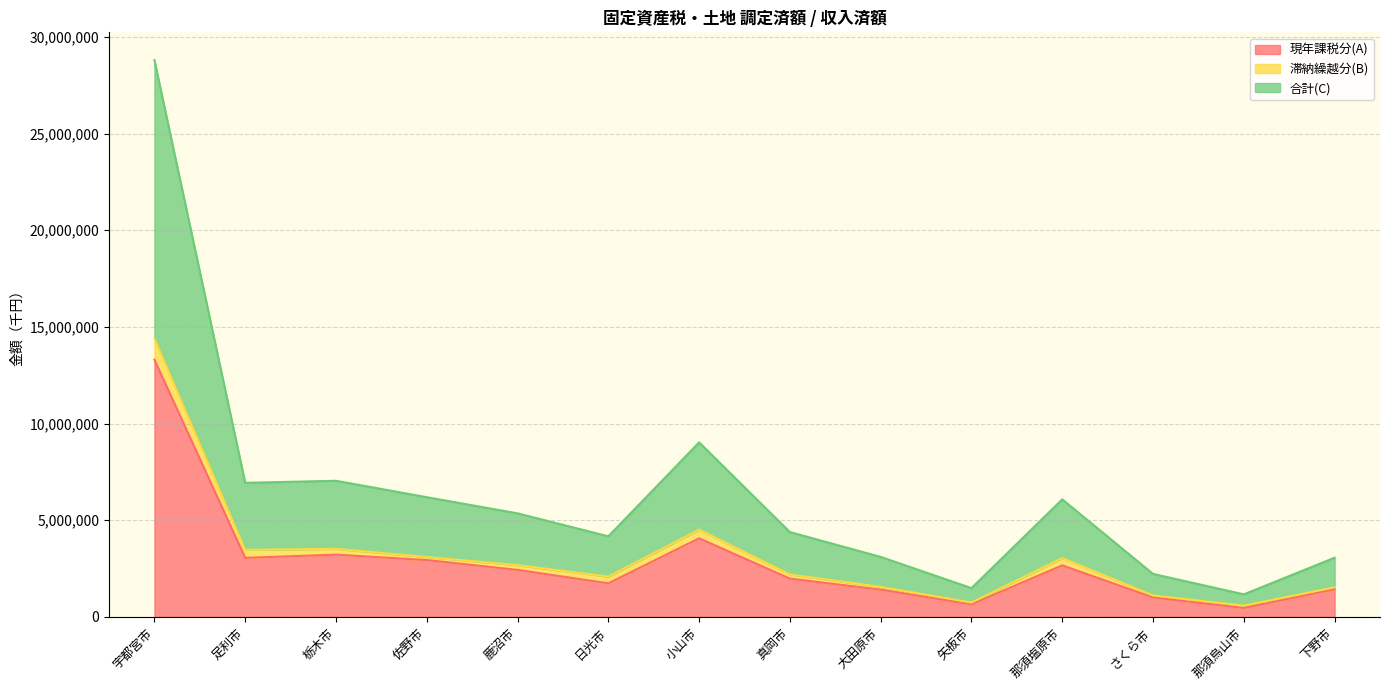

At which label is 合計(C) closest to 7491389?

小山市